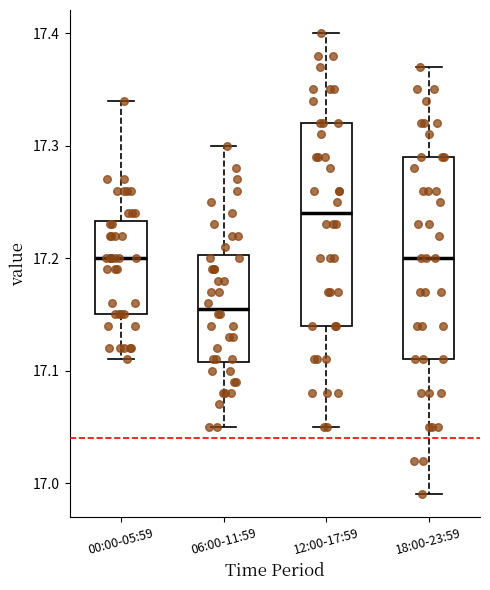

Where does the lower whisker of the box for 06:00-11:59 end on the y-axis? The values are not printed on the chart, so give them approximately, as read against the axis.

17.05